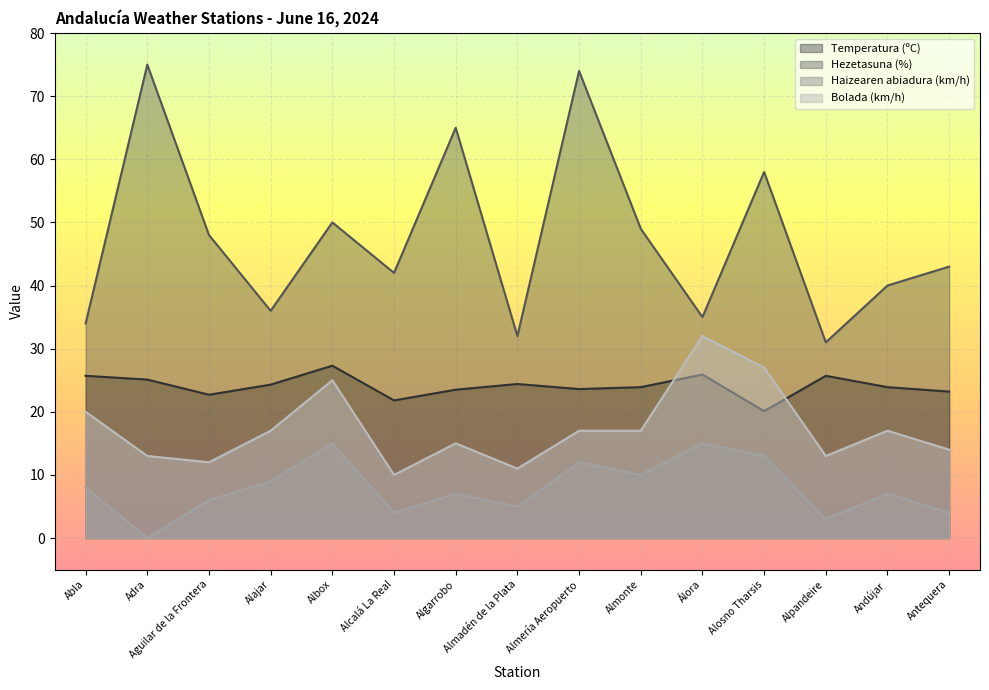

Reading left to right, list all the values displayed in this chart.

Temperatura (ºC): Abla=25.7	Adra=25.1	Aguilar de la Frontera=22.7	Alajar=24.3	Albox=27.3	Alcalá La Real=21.8	Algarrobo=23.5	Almadén de la Plata=24.4	Almería Aeropuerto=23.6	Almonte=23.9	Álora=25.9	Alosno Tharsis=20.1	Alpandeire=25.7	Andújar=23.9	Antequera=23.2
Hezetasuna (%): Abla=34.0	Adra=75.0	Aguilar de la Frontera=48.0	Alajar=36.0	Albox=50.0	Alcalá La Real=42.0	Algarrobo=65.0	Almadén de la Plata=32.0	Almería Aeropuerto=74.0	Almonte=49.0	Álora=35.0	Alosno Tharsis=58.0	Alpandeire=31.0	Andújar=40.0	Antequera=43.0
Haizearen abiadura (km/h): Abla=8.0	Adra=0.0	Aguilar de la Frontera=6.0	Alajar=9.0	Albox=15.0	Alcalá La Real=4.0	Algarrobo=7.0	Almadén de la Plata=5.0	Almería Aeropuerto=12.0	Almonte=10.0	Álora=15.0	Alosno Tharsis=13.0	Alpandeire=3.0	Andújar=7.0	Antequera=4.0
Bolada (km/h): Abla=20.0	Adra=13.0	Aguilar de la Frontera=12.0	Alajar=17.0	Albox=25.0	Alcalá La Real=10.0	Algarrobo=15.0	Almadén de la Plata=11.0	Almería Aeropuerto=17.0	Almonte=17.0	Álora=32.0	Alosno Tharsis=27.0	Alpandeire=13.0	Andújar=17.0	Antequera=14.0